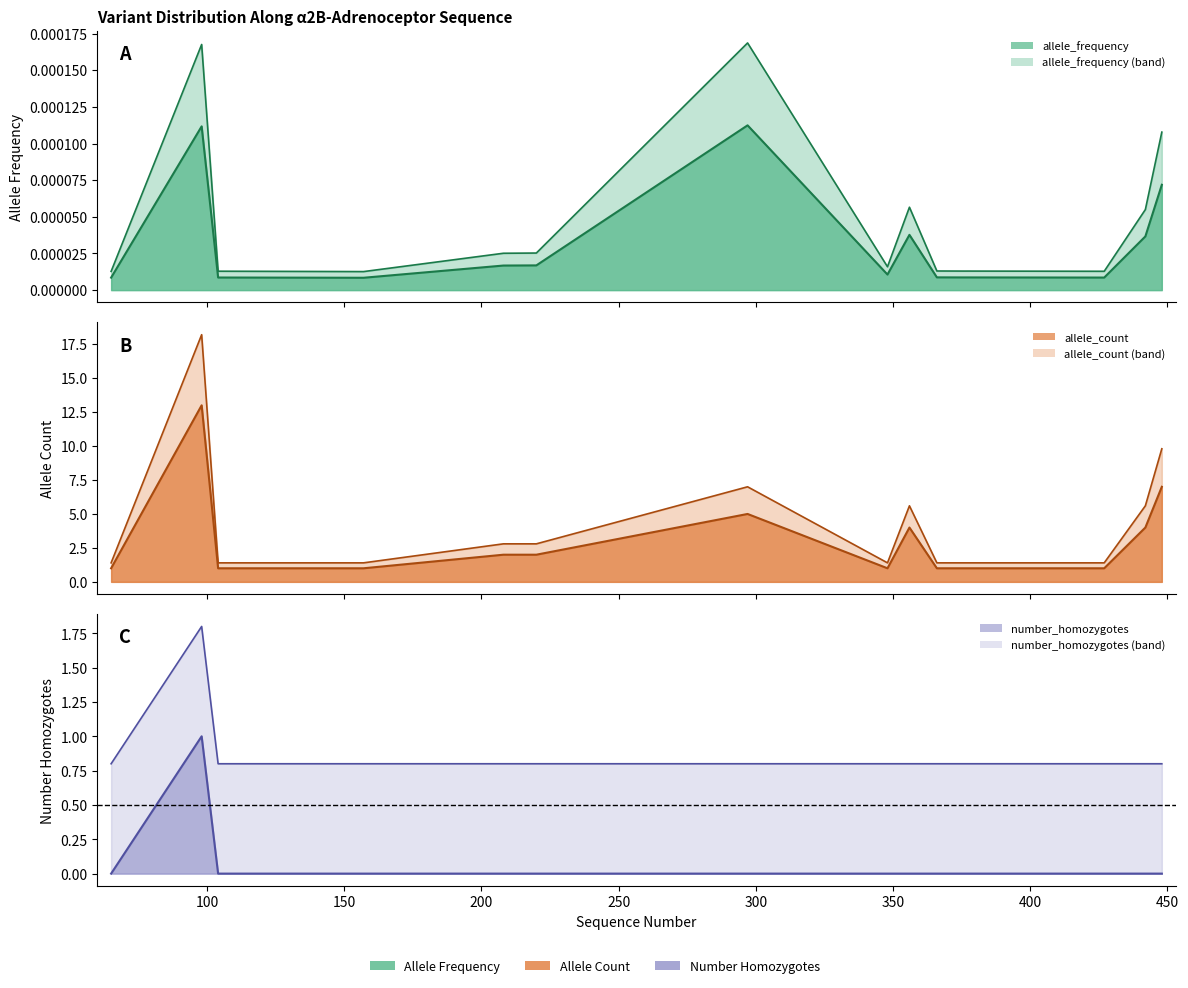

True or false: allele_frequency and allele_count cross at least once.

False